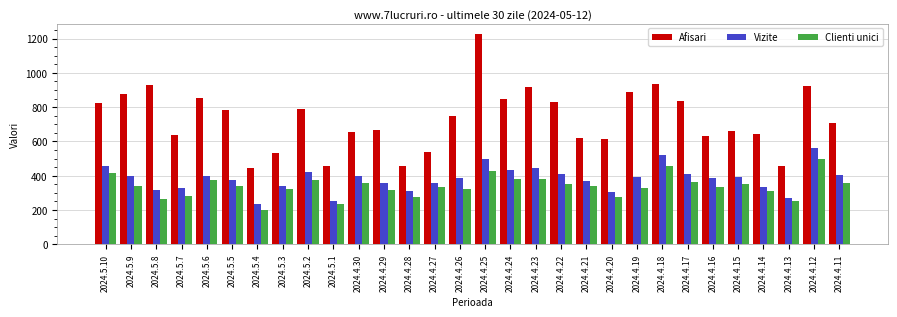

How many data points in Vizite are less than 393?

15